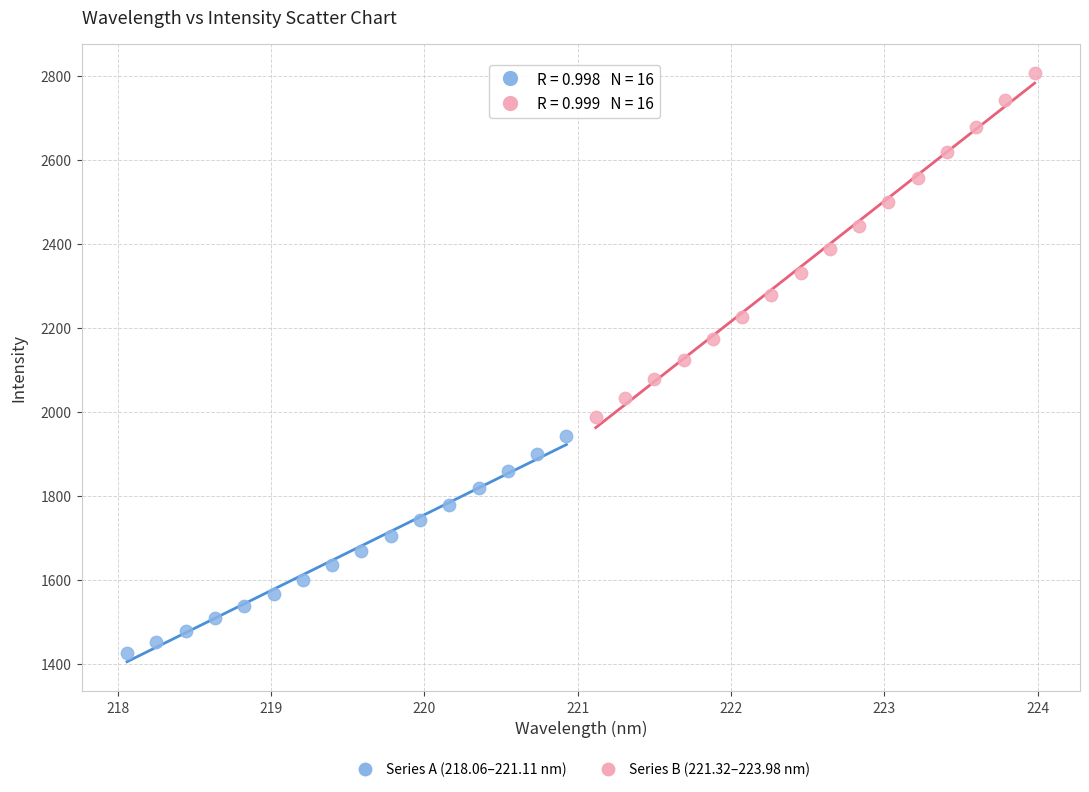

Which series contains the highest Y value?

Series B (221.32–223.98 nm)